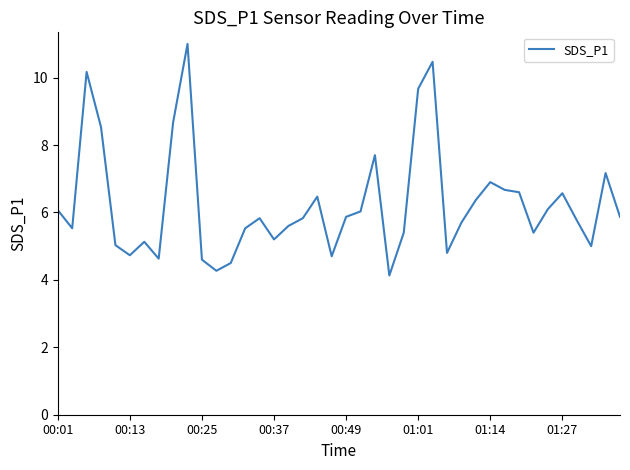

What is the difference between the maximum and minimum values?

6.9